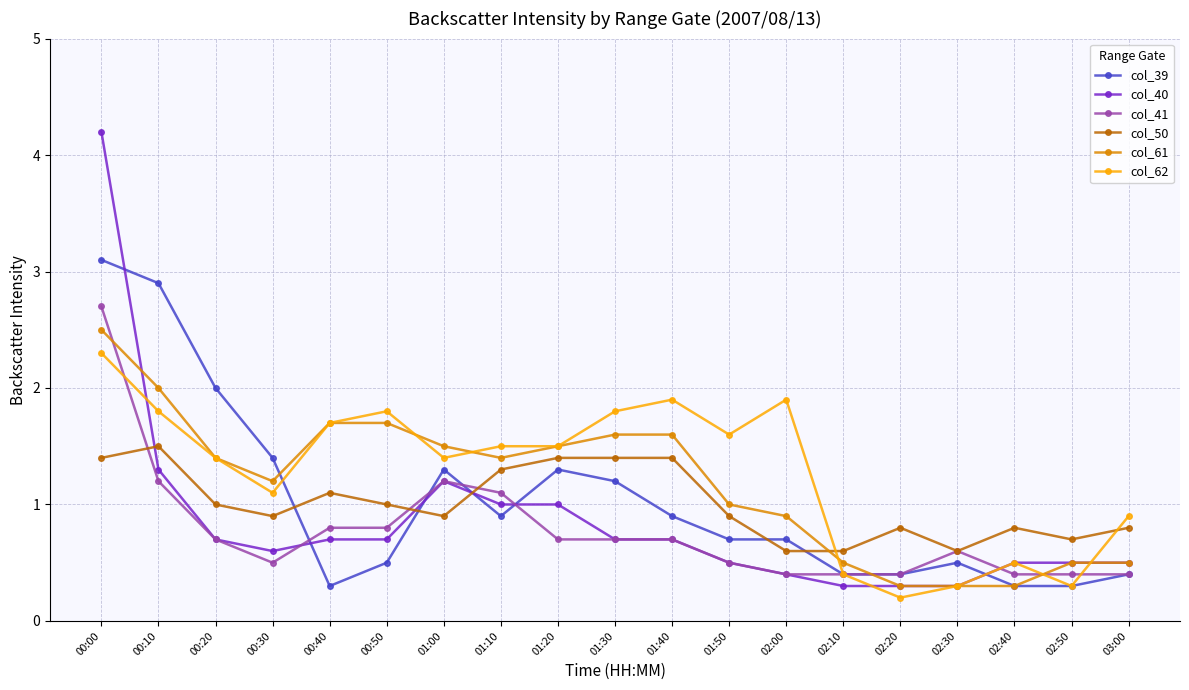

What is the total value across all series at 01:30?

7.4